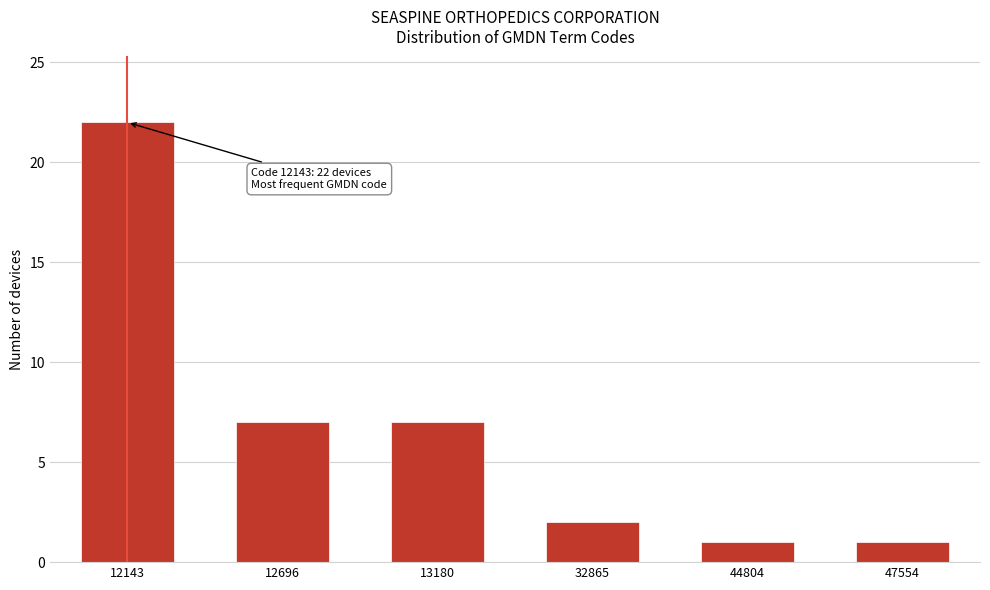

Reading left to right, list all the values displayed in this chart.

12143=22	12696=7	13180=7	32865=2	44804=1	47554=1